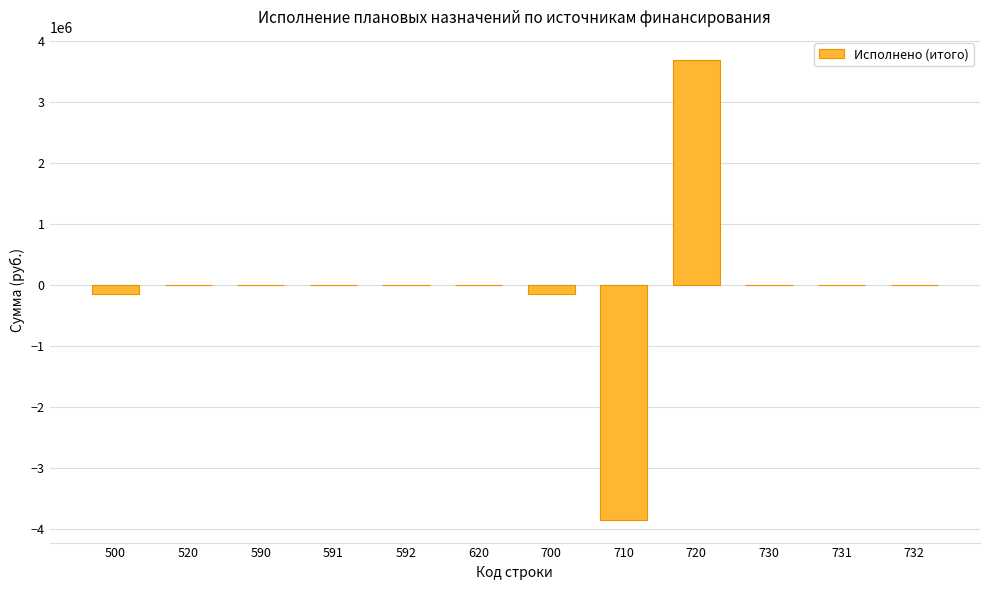

Count the number of data series in this chart.

1